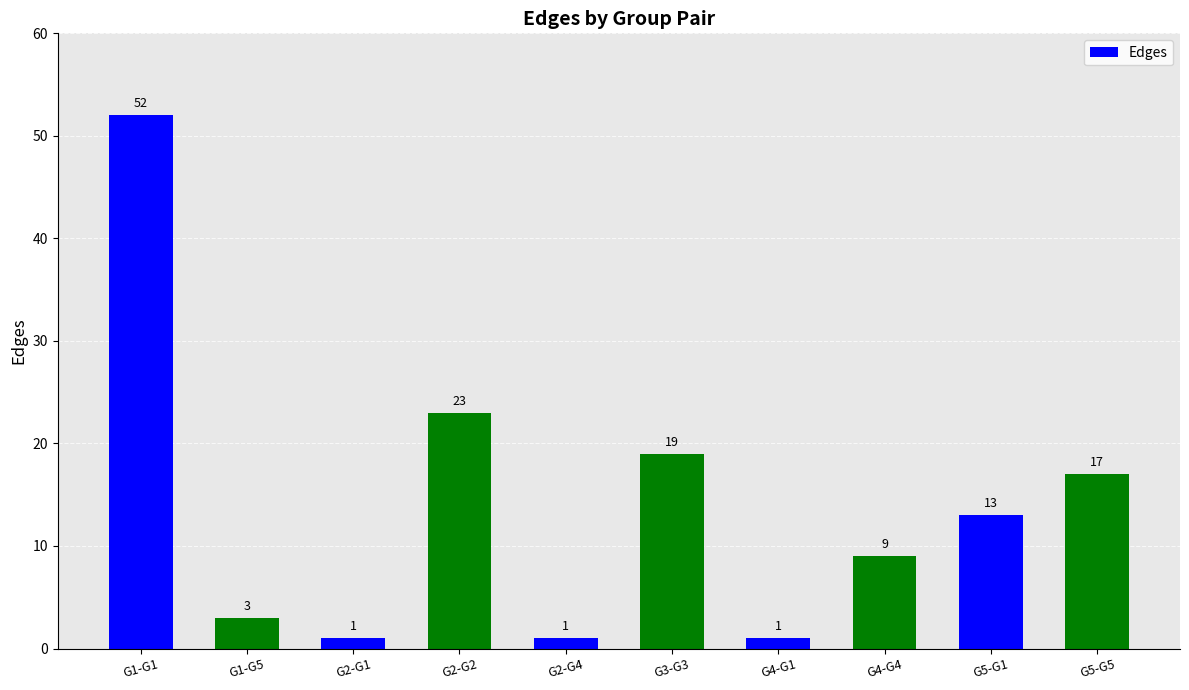

True or false: the data shows 6 at G4-G4.

False